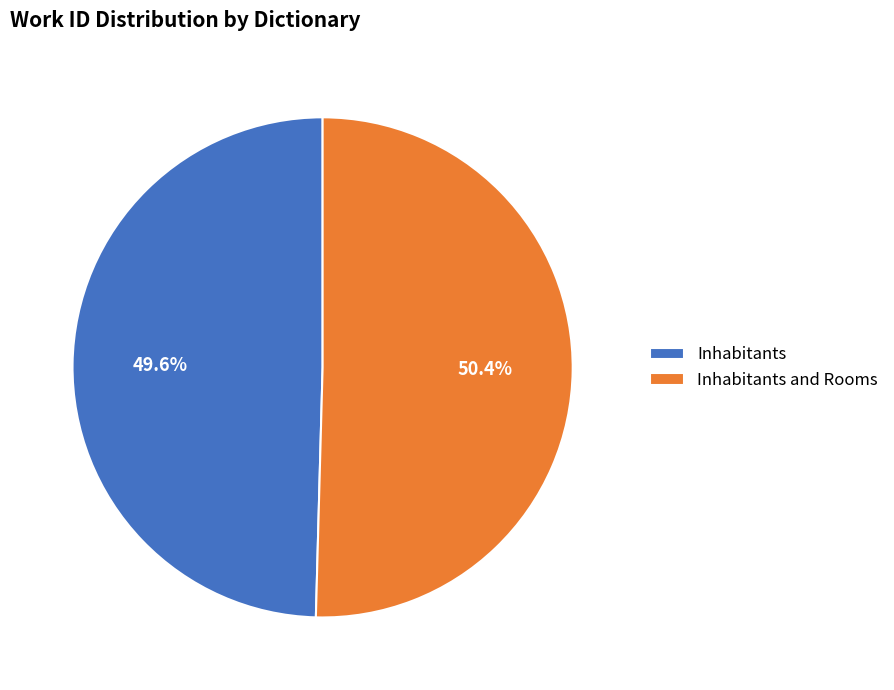

Rank the categories by value from lowest to highest.

Inhabitants, Inhabitants and Rooms